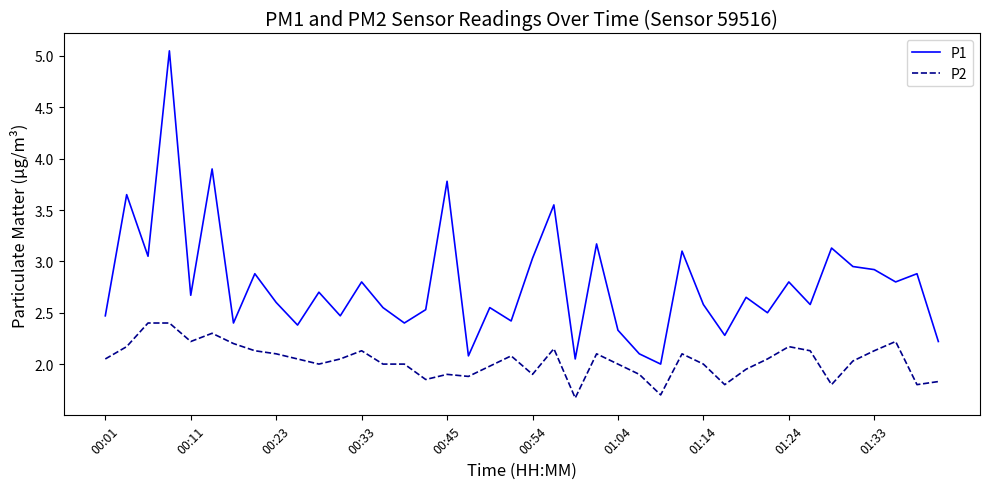

Rank the series by their maximum value, from lowest to highest.

P2, P1